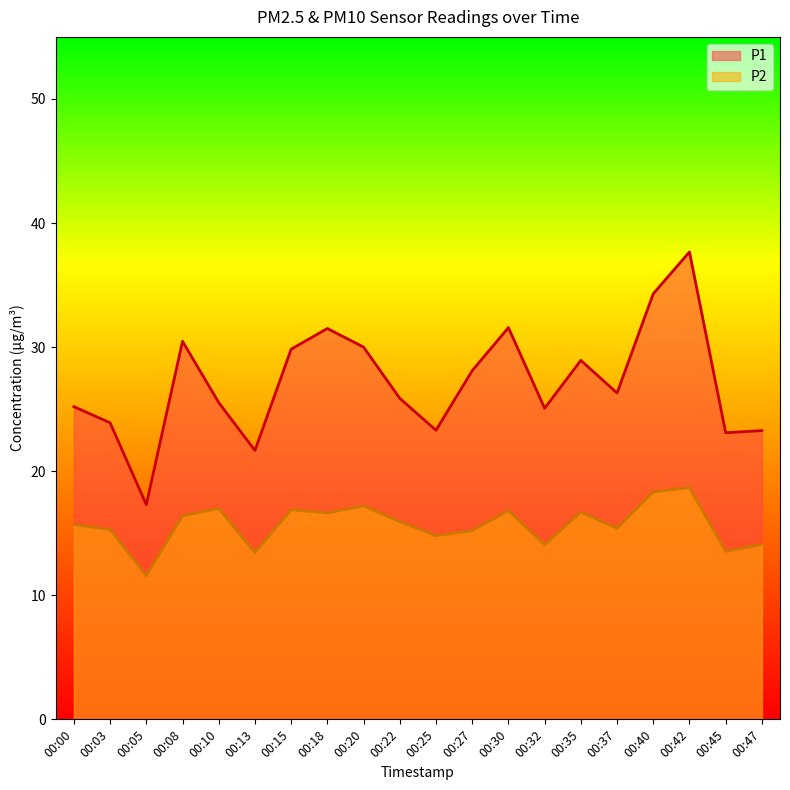

Rank the categories by P2 value from highest to lowest.

00:42, 00:40, 00:20, 00:10, 00:15, 00:30, 00:35, 00:18, 00:08, 00:22, 00:00, 00:37, 00:03, 00:27, 00:25, 00:47, 00:32, 00:45, 00:13, 00:05